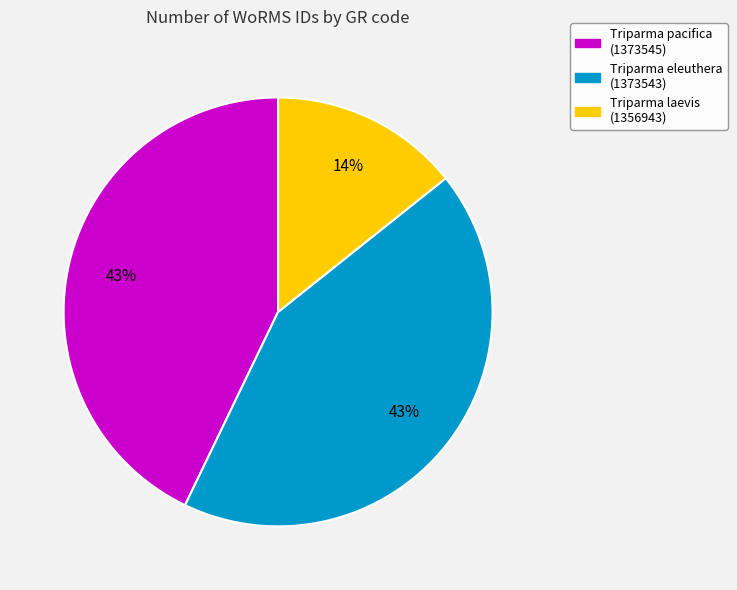

Does any single category account for the majority?

No